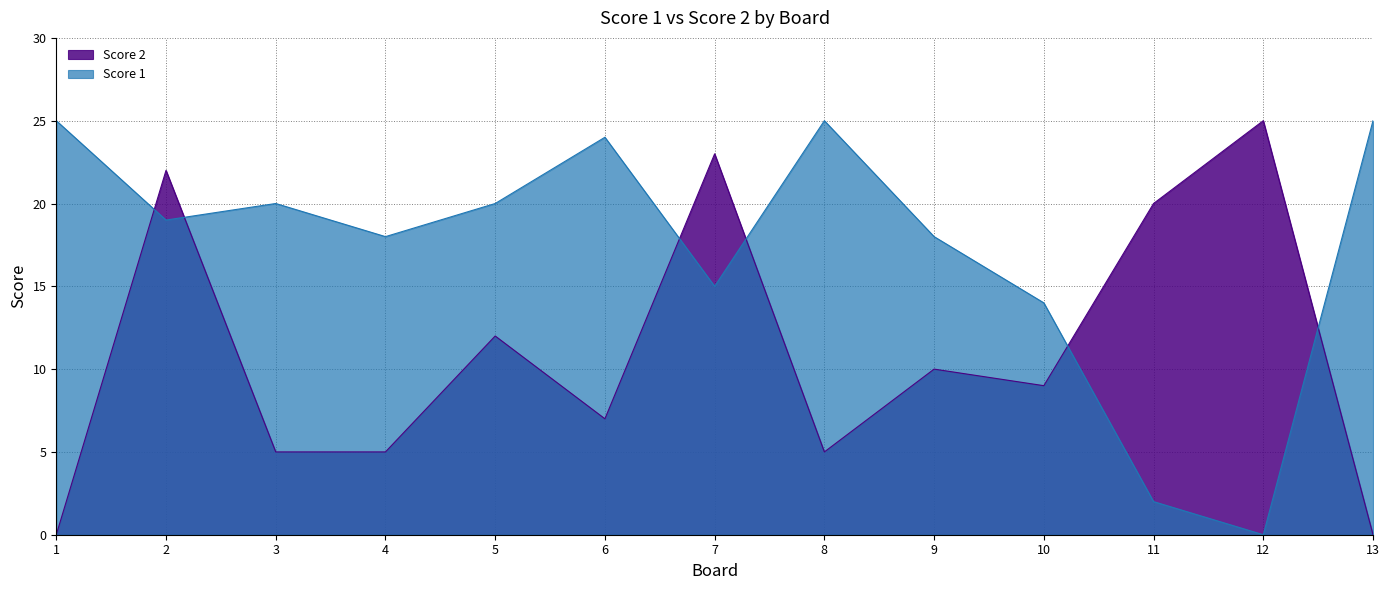

Rank the series by their average value, from highest to lowest.

Score 1, Score 2